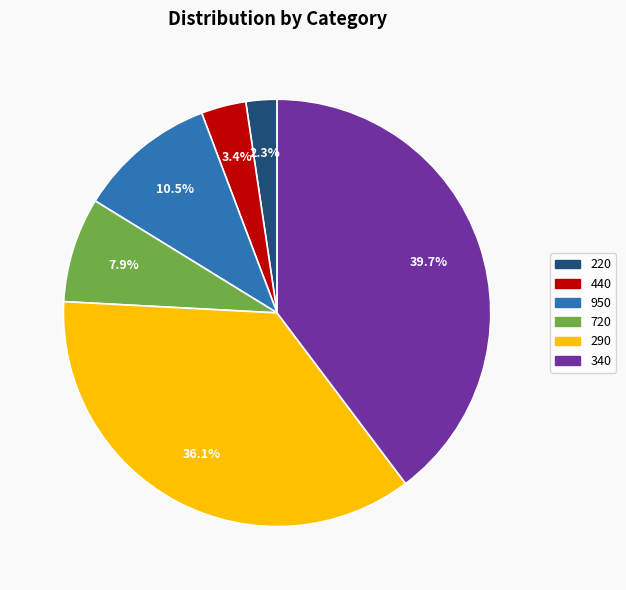

What is the largest slice in the pie chart?

340